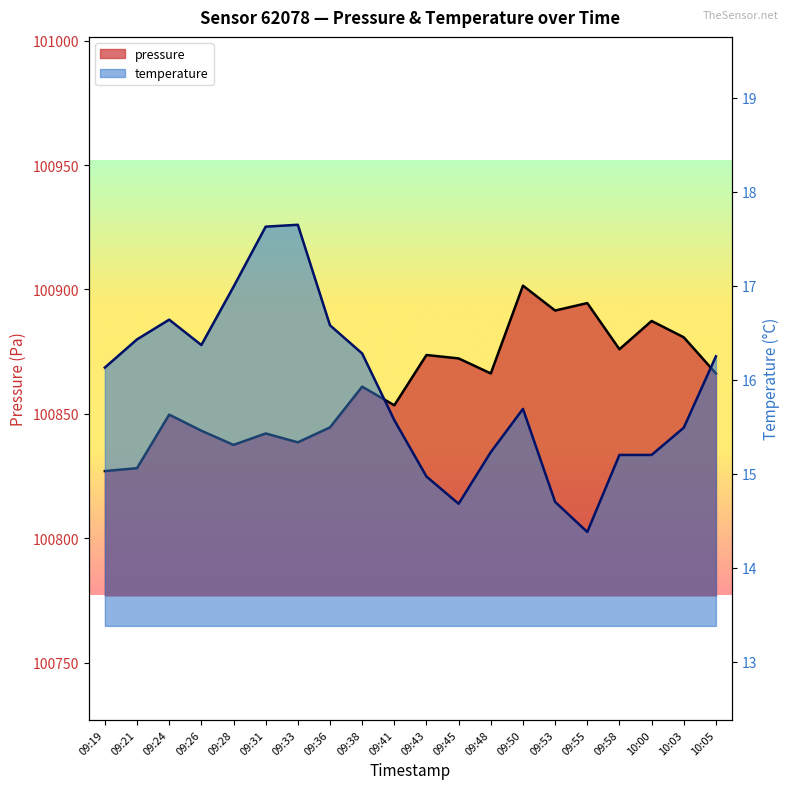

The value of temperature at 09:26 is 7.4. True or false?

False